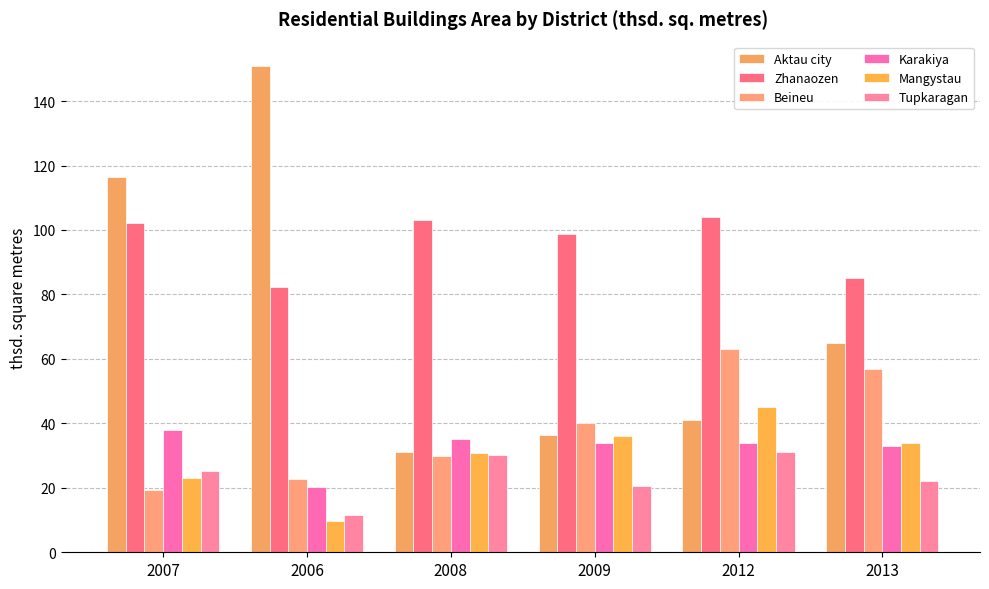

List the labels in order of Tupkaragan value, largest first.

2012, 2008, 2007, 2013, 2009, 2006